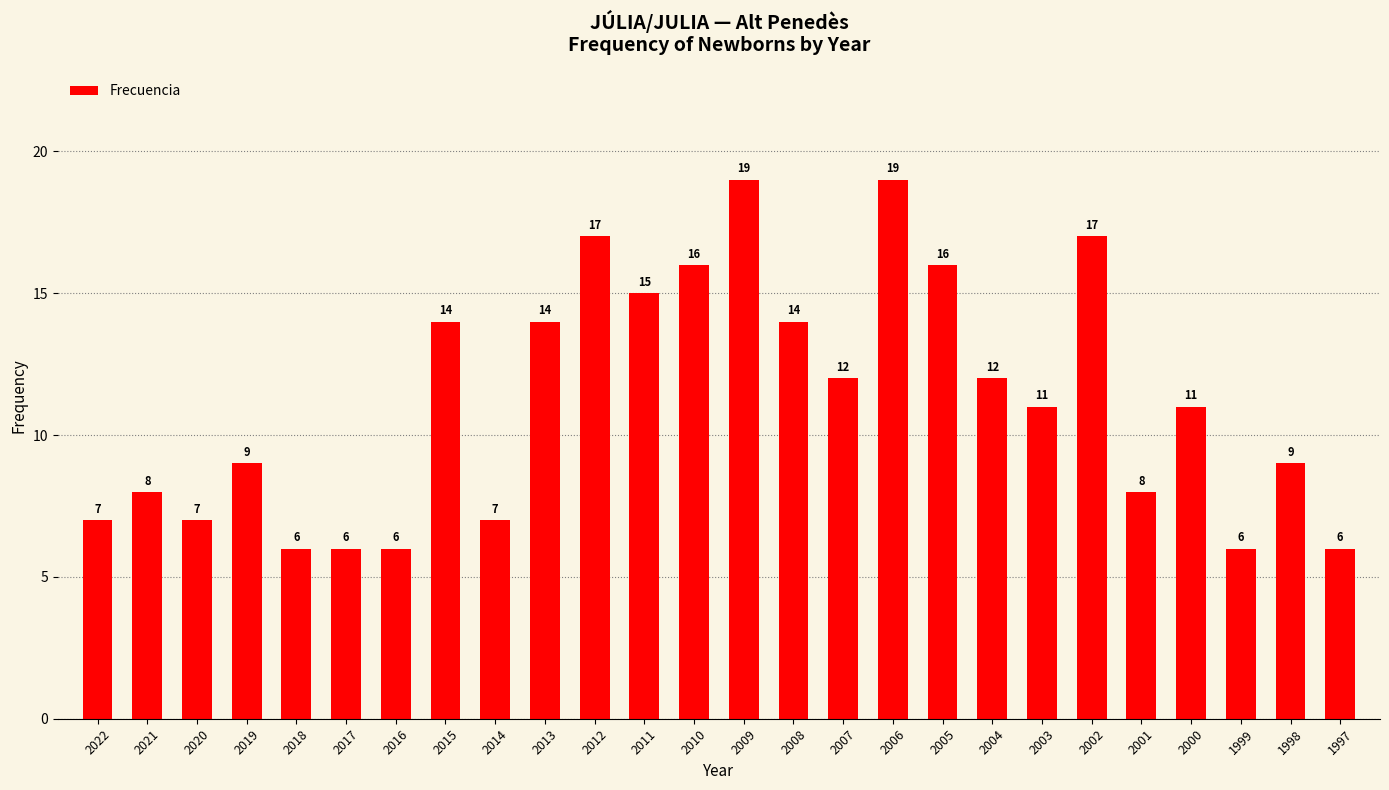

Does the chart contain any negative values?

No